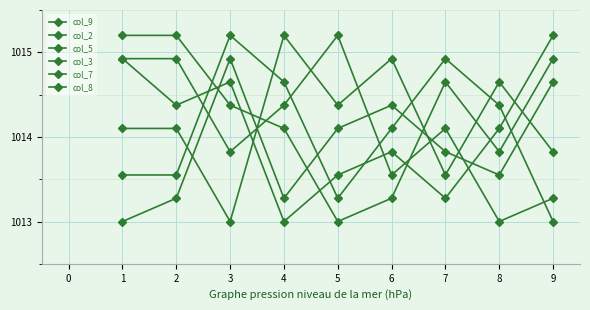

How many interior local peaks does the col_2 series have?

2